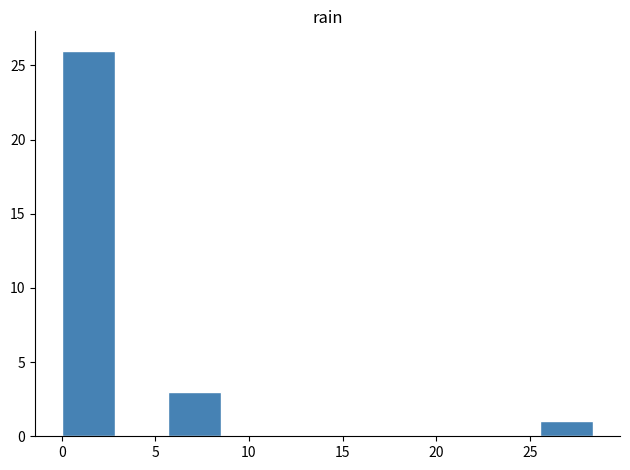

Reading left to right, transcribe this chart: for each bar, give the range it covers on the x-axis and its height. Neither the bar edges nor the heights are printed on the chart, so give them approximately, as read against the axes.

0.0 to 3.0: 26
3.0 to 5.5: 0
5.5 to 8.5: 3
8.5 to 11.5: 0
11.5 to 14.0: 0
14.0 to 17.0: 0
17.0 to 20.0: 0
20.0 to 22.5: 0
22.5 to 25.5: 0
25.5 to 28.5: 1